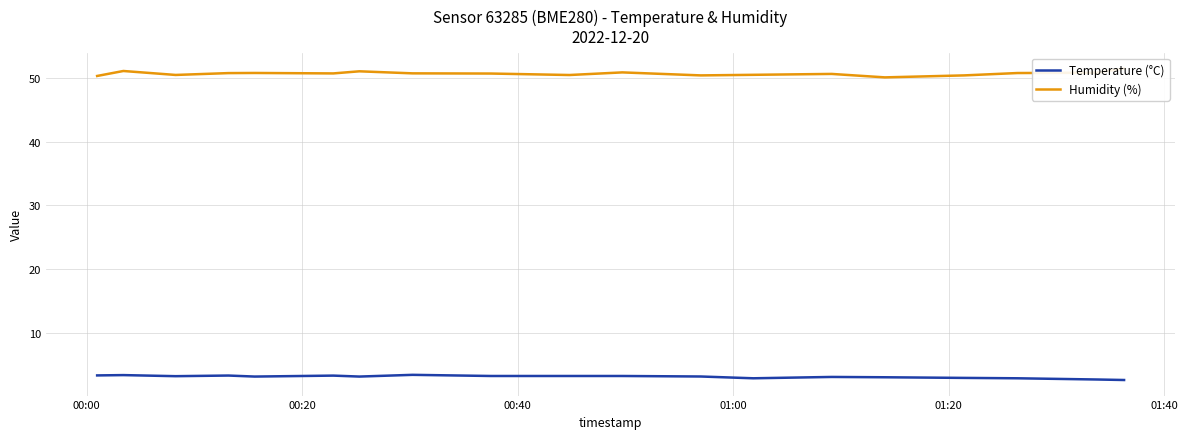

What is the highest value of the Temperature (°C) series?

3.4